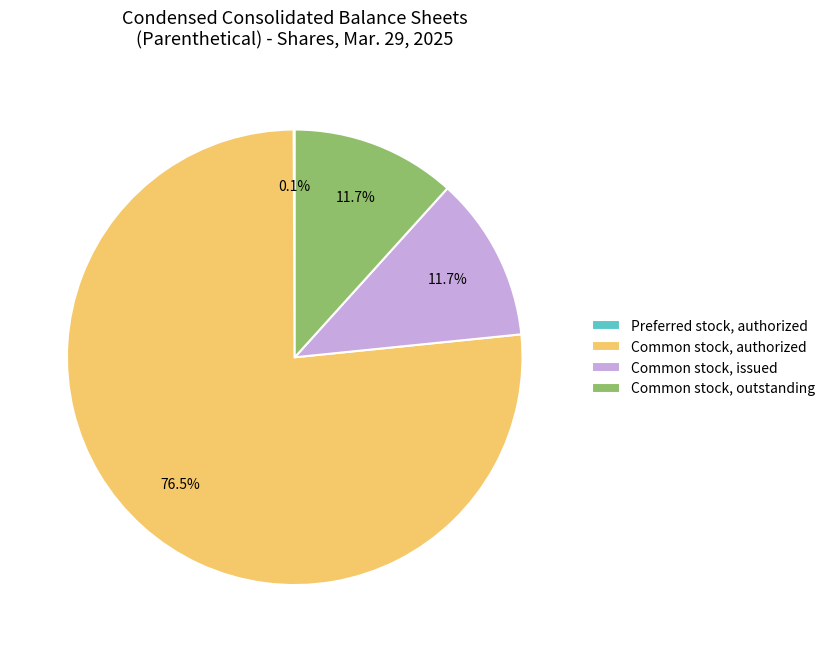

Between Common stock, authorized and Common stock, issued, which is larger?

Common stock, authorized